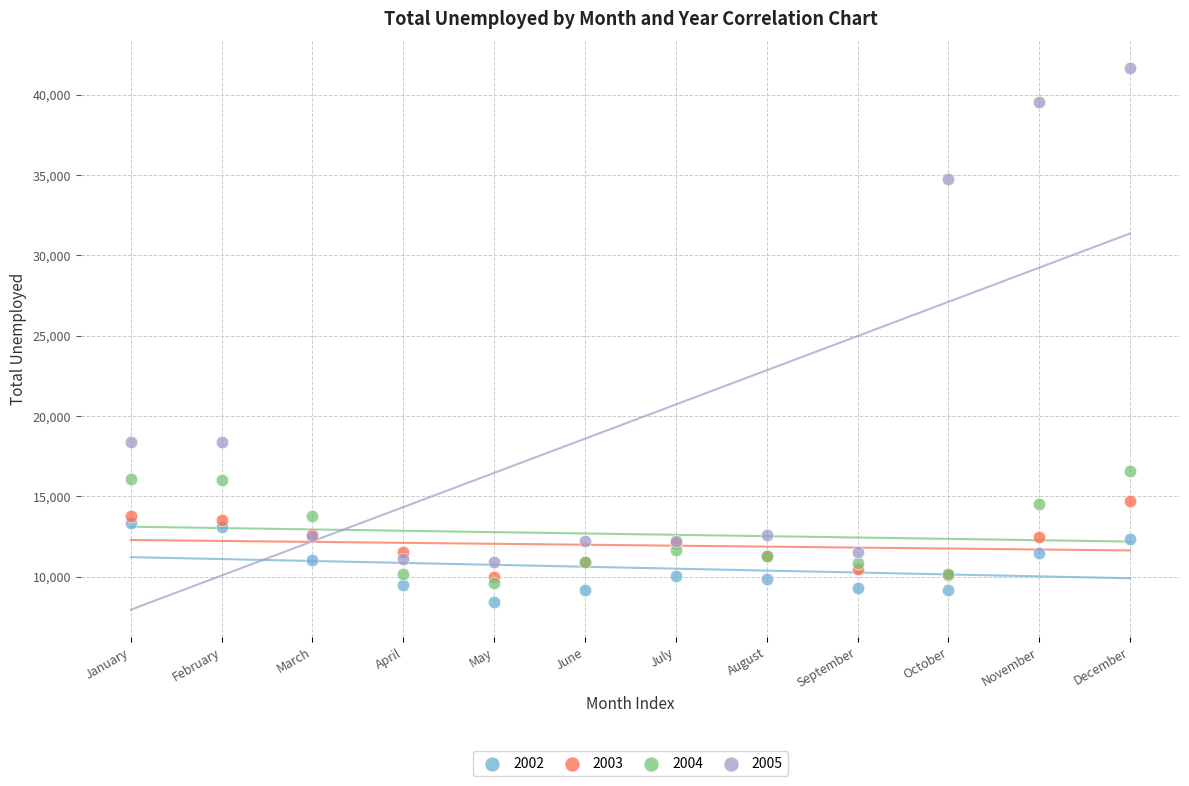

What are all the series names shown in the legend?

2002, 2003, 2004, 2005